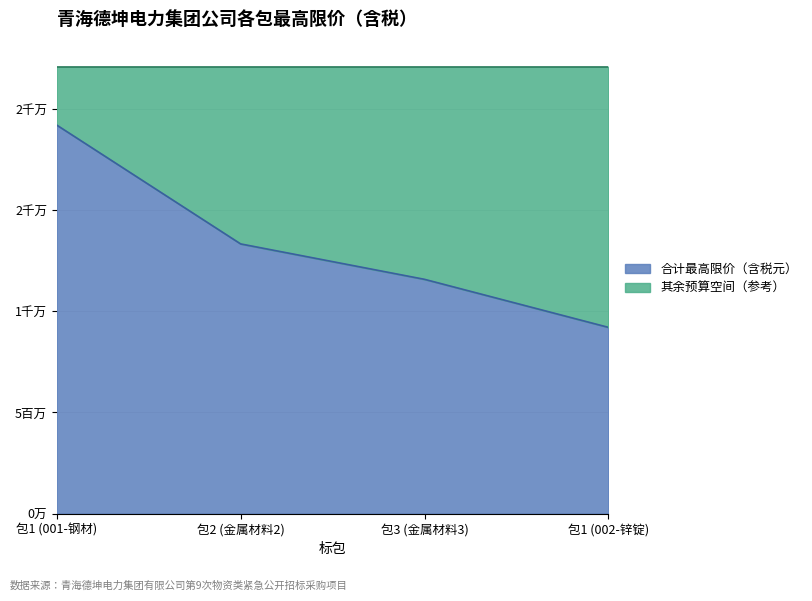

What is the change in value from 包1 (001-钢材) to 包3 (金属材料3)?

-7623923.9